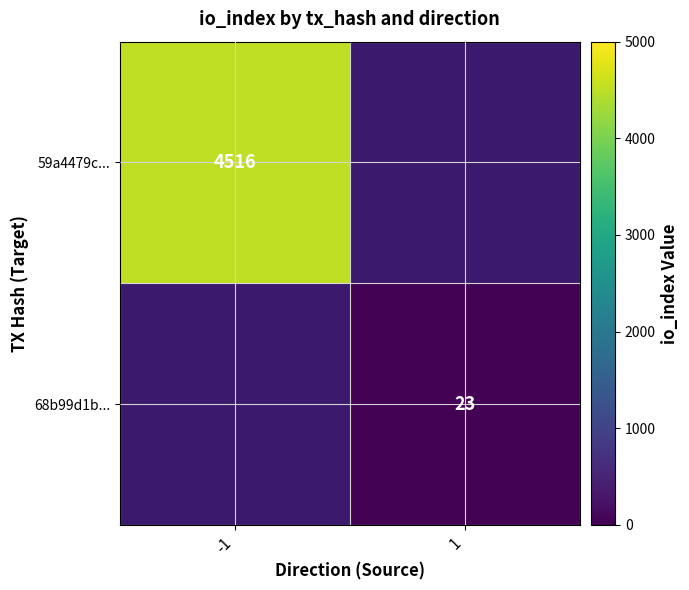

How many distinct data groups are displayed?

2